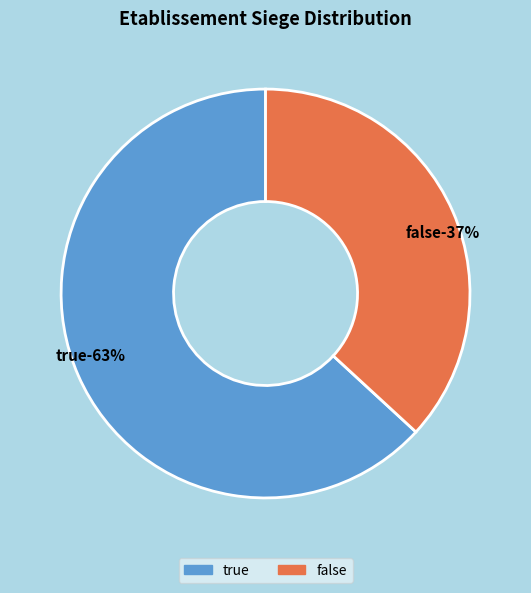

To the nearest percent, what is the average slice percentage?

50%